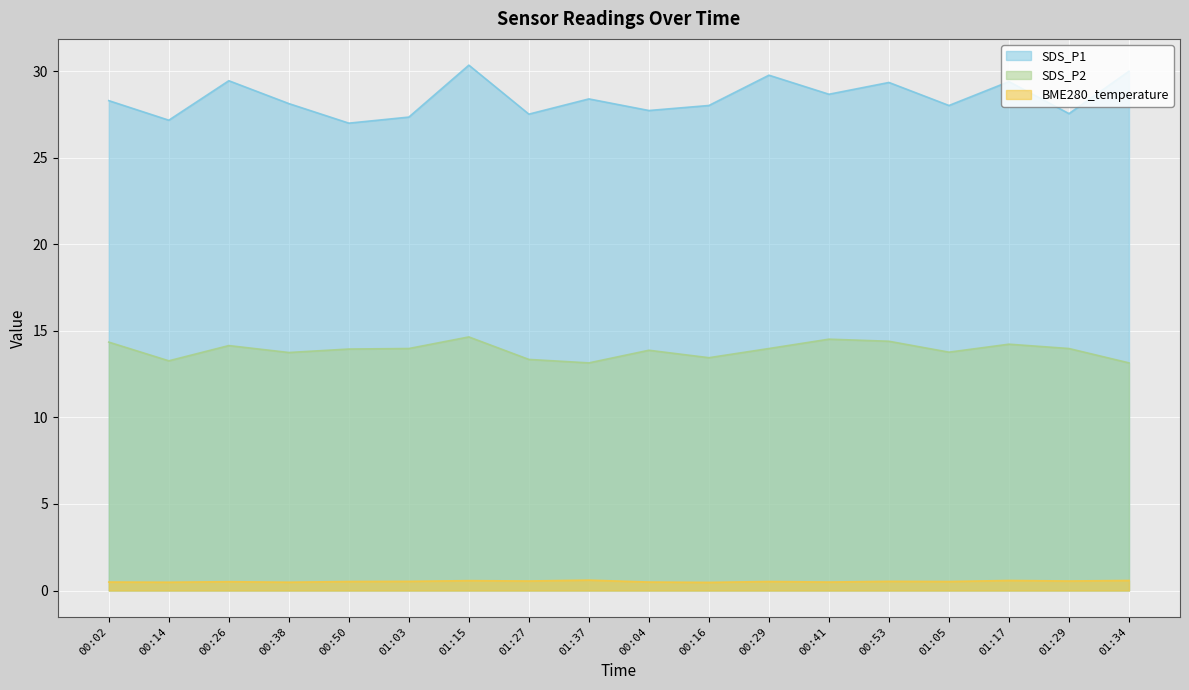

The value of SDS_P1 at 00:14 is 36.9. True or false?

False